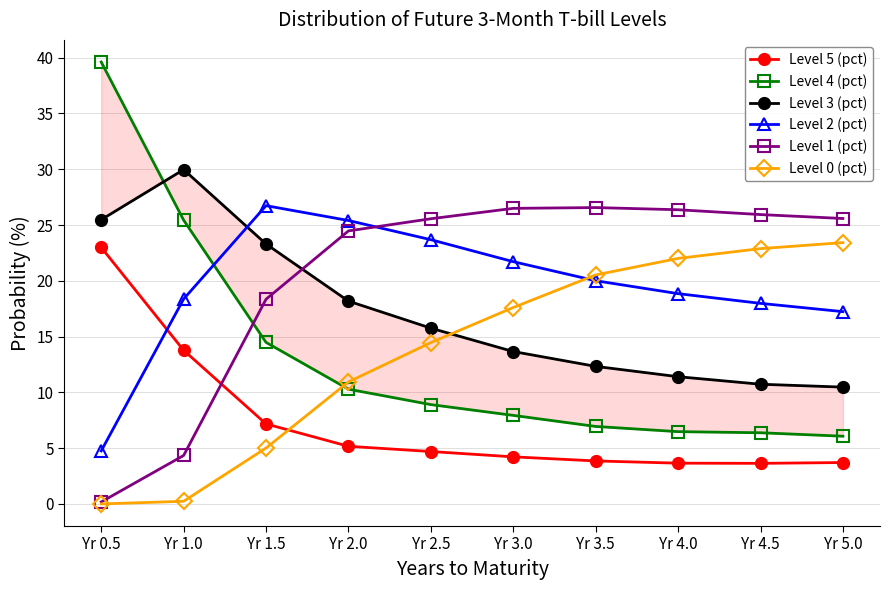

Which series ends up on top after the final intersection of Level 1 (pct) and Level 3 (pct)?

Level 1 (pct)